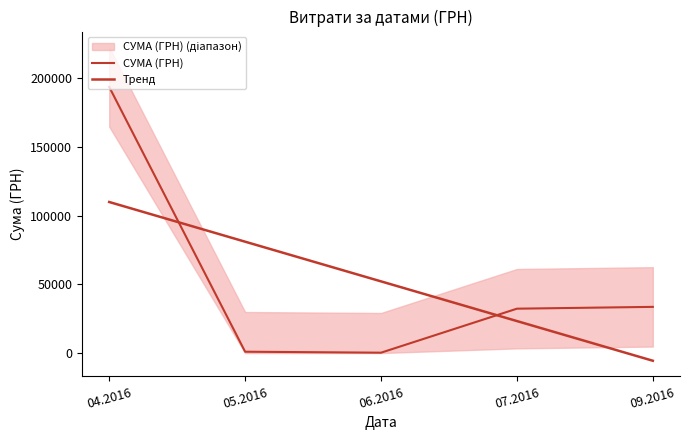

True or false: Тренд and СУМА (ГРН) intersect in this chart.

True